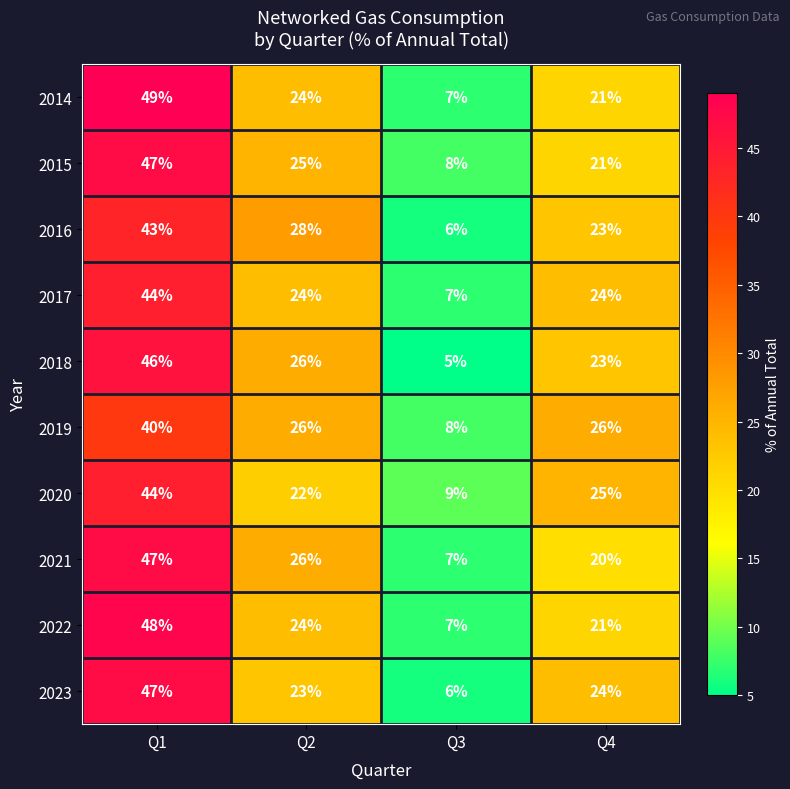

At which label is 2014 closest to 28?

Q2